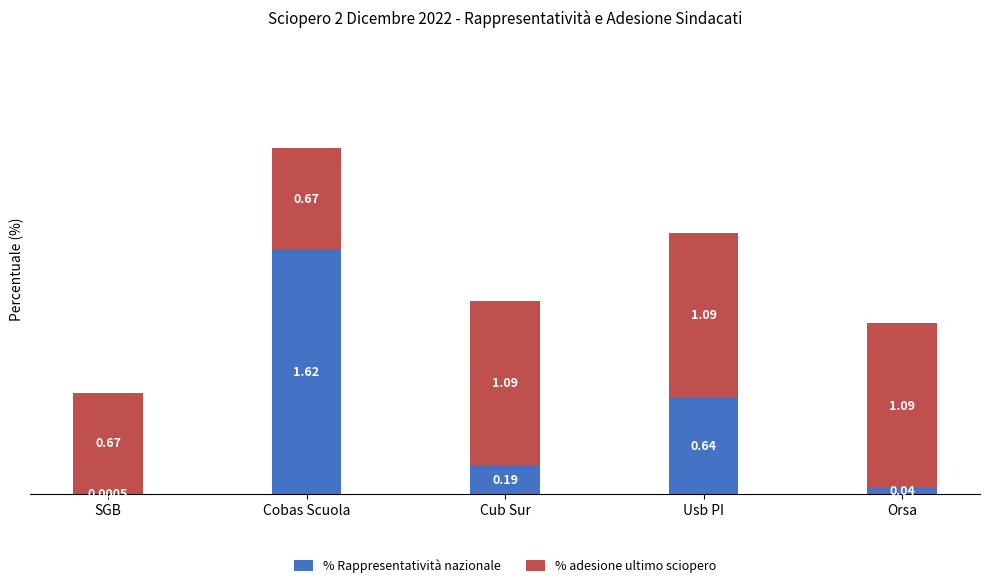

At which category is the sum across all series the highest?

Cobas Scuola